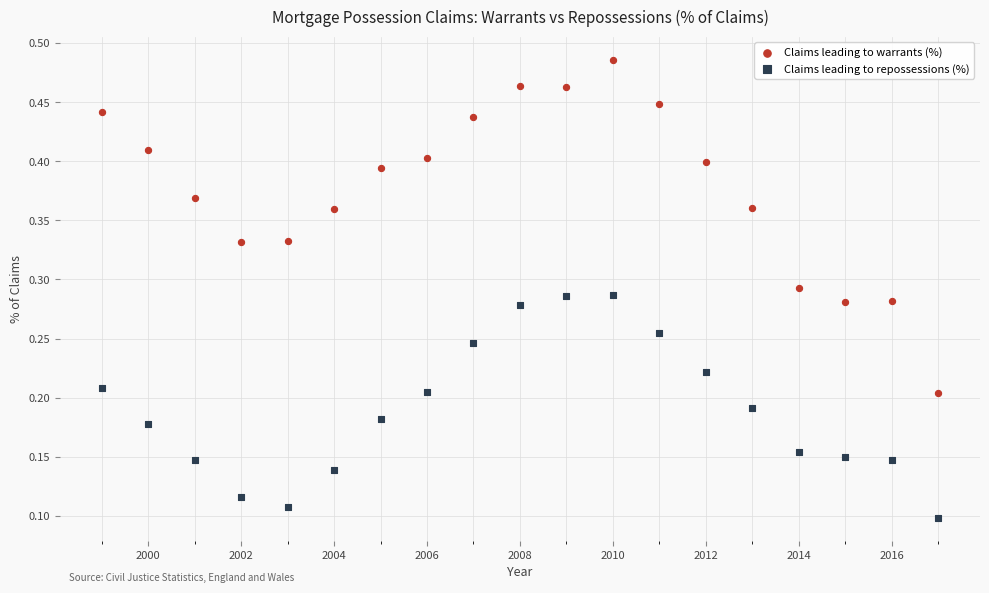

Which series has the widest spread of Y values?

Claims leading to warrants (%)